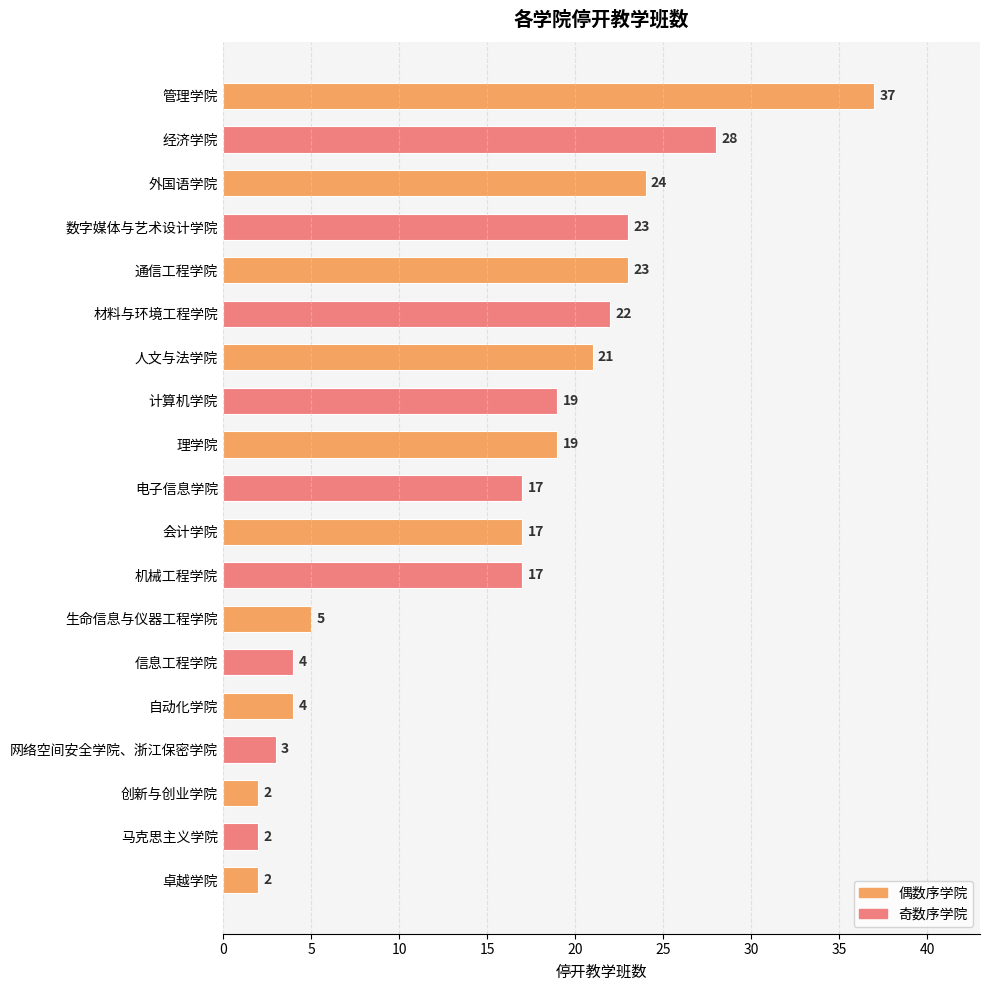

What is the value of the 9th bar from the top?

19